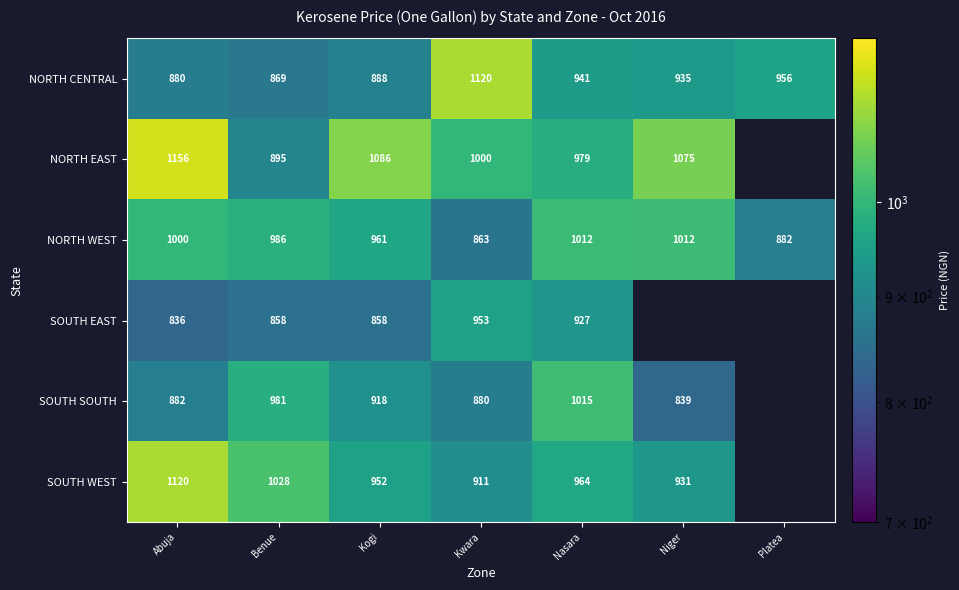

Count the number of categories in the chart.

7